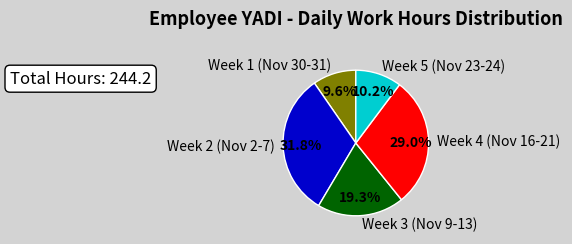

How many slices are in this pie chart?

5